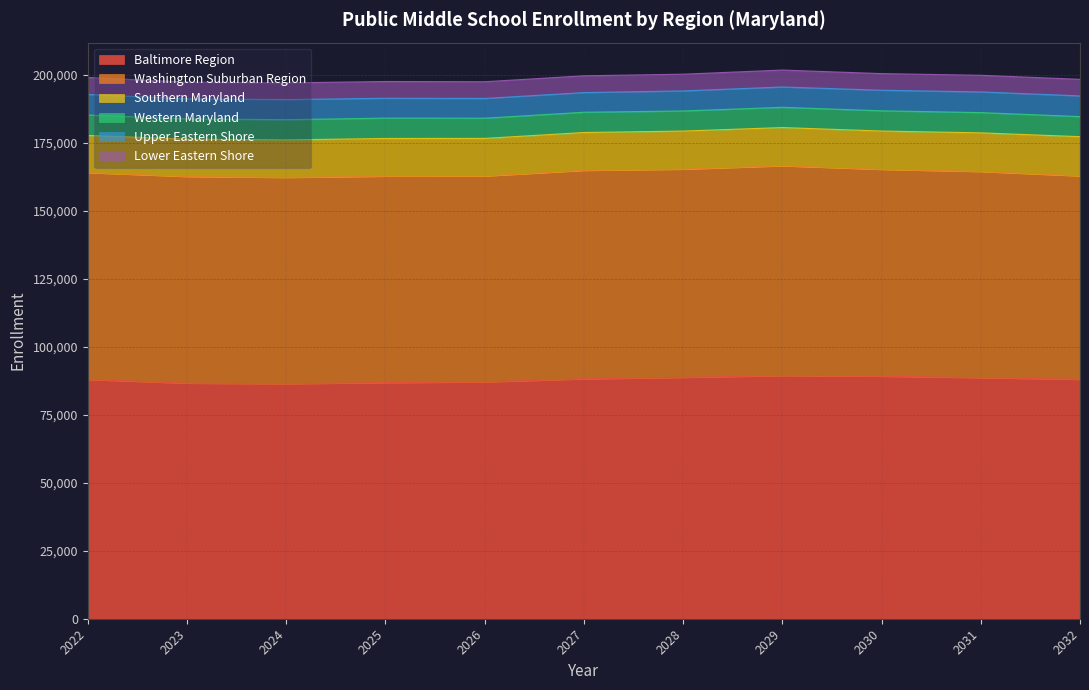

The Southern Maryland series shows 13830 at 2026. True or false?

True